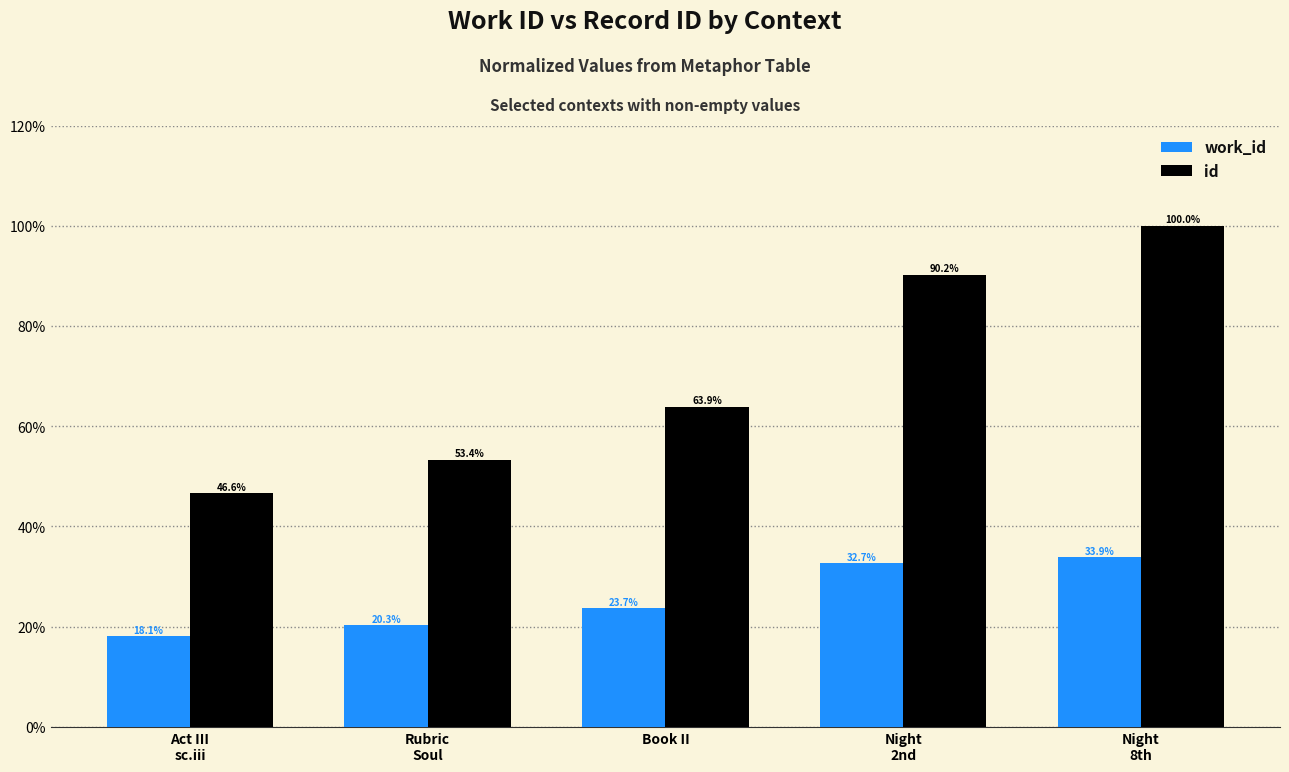

What is the highest value of the work_id series?

33.9